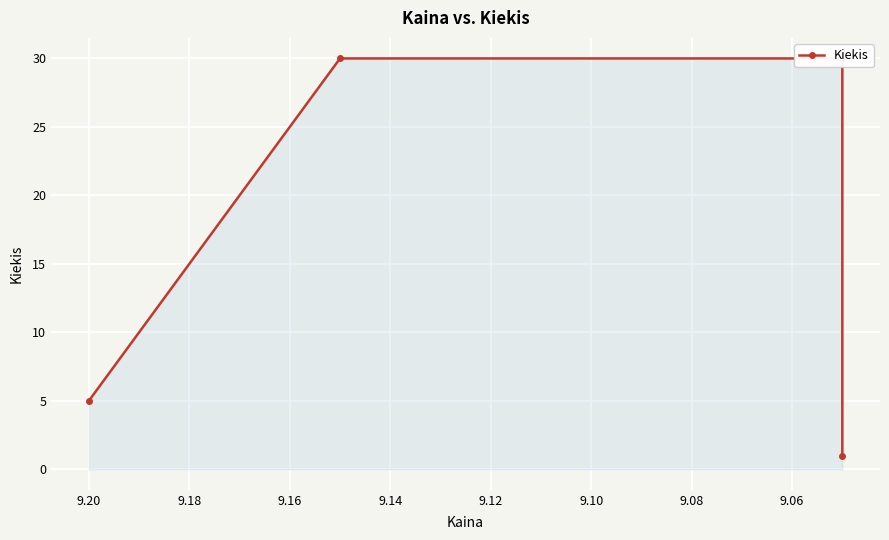

Count the values in the range 5 to 30.

3